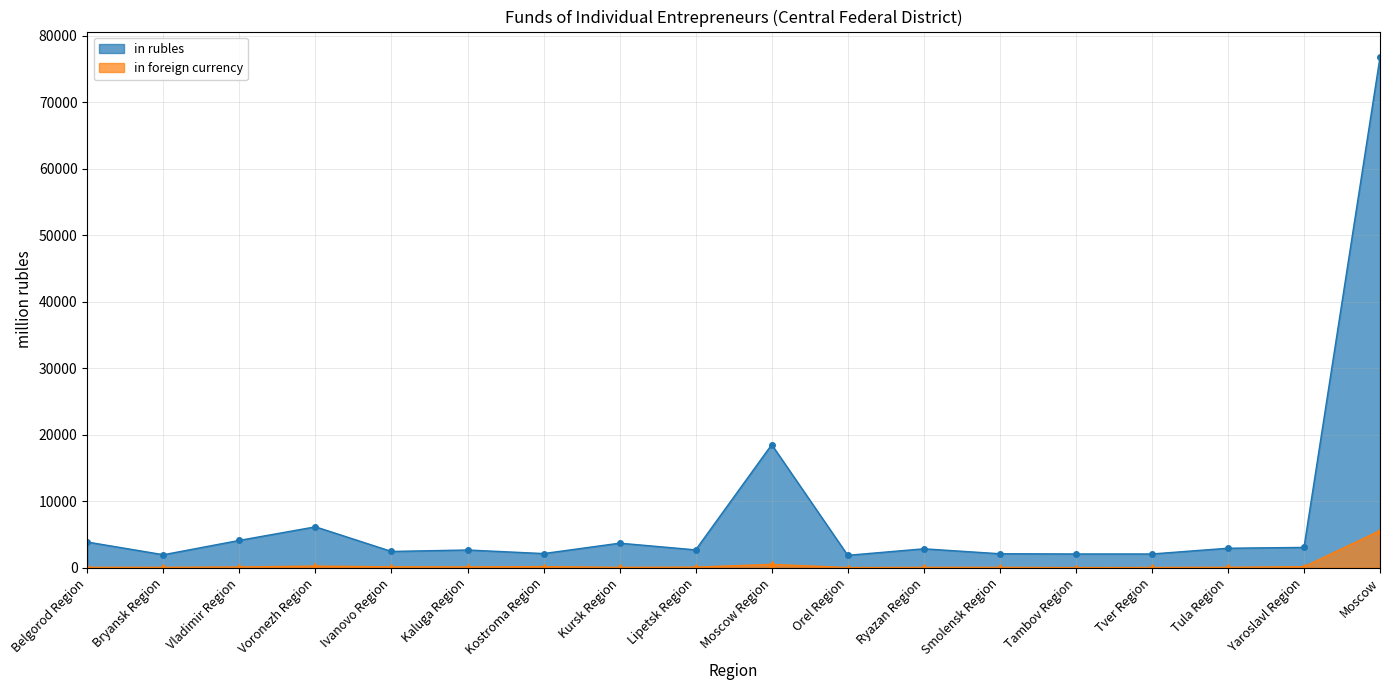

What is the label of the 12th point from the right?

Kostroma Region